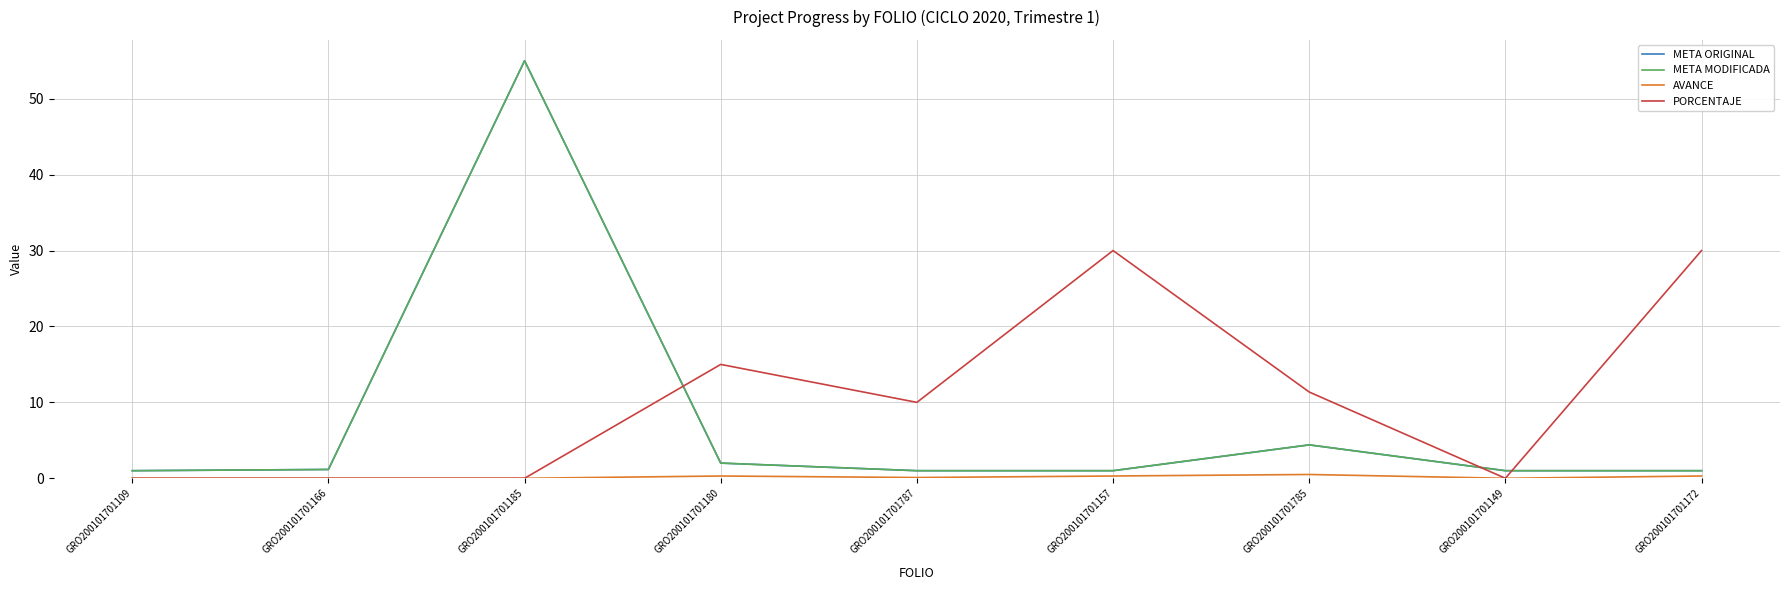

What is the sum of the AVANCE values at GRO200101701785 and GRO200101701172?

0.8